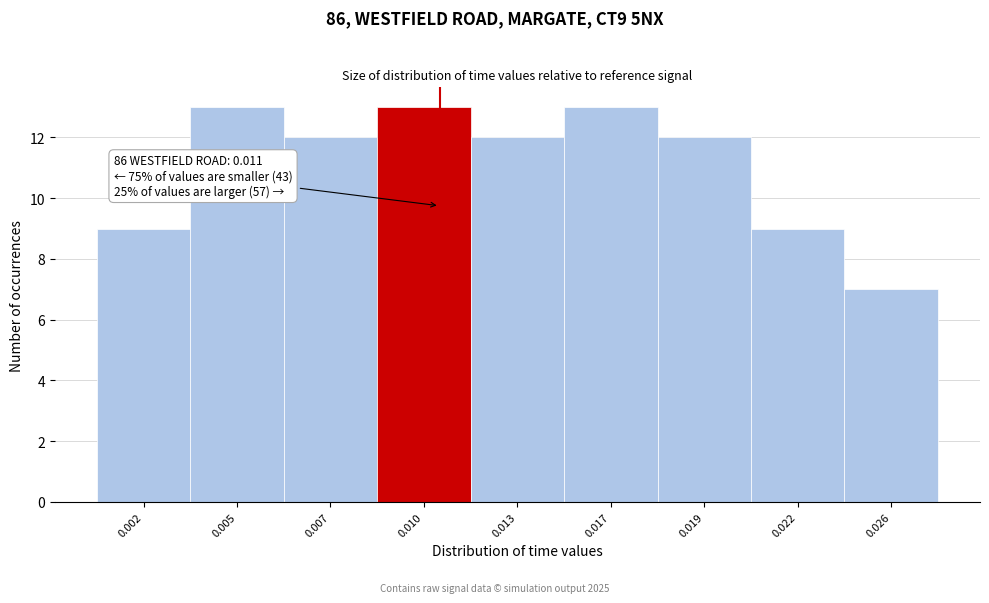

Reading left to right, list all the values displayed in this chart.

9	13	12	13	12	13	12	9	7